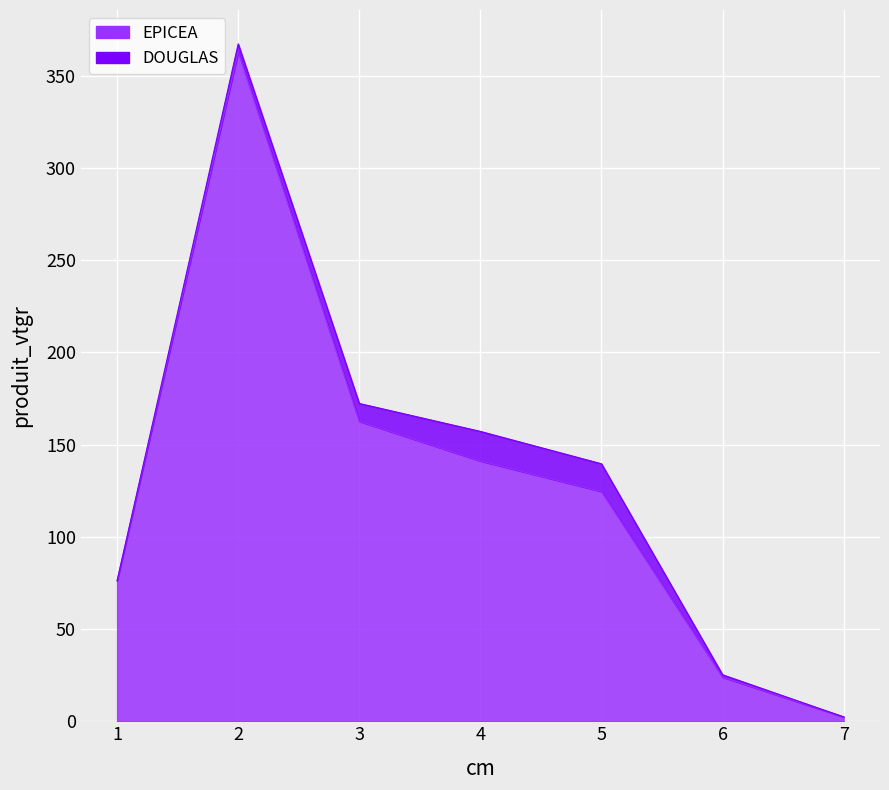

What is the difference between the maximum and minimum values?

360.7